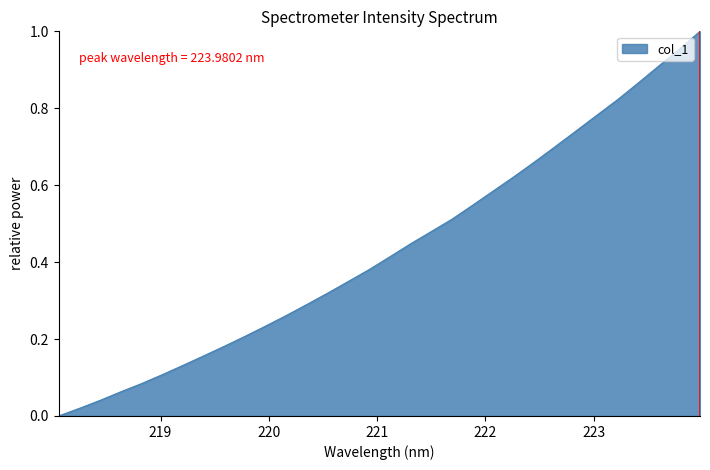

True or false: there are more than 0 points higher than both neighbors.

False